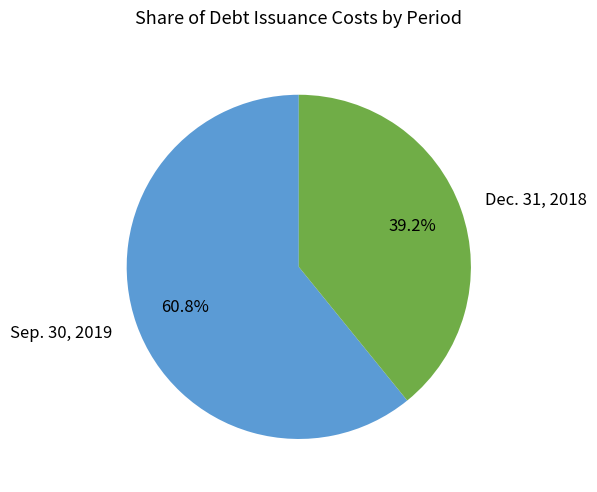

To the nearest percent, what is the combined percentage of Sep. 30, 2019 and Dec. 31, 2018?

100%